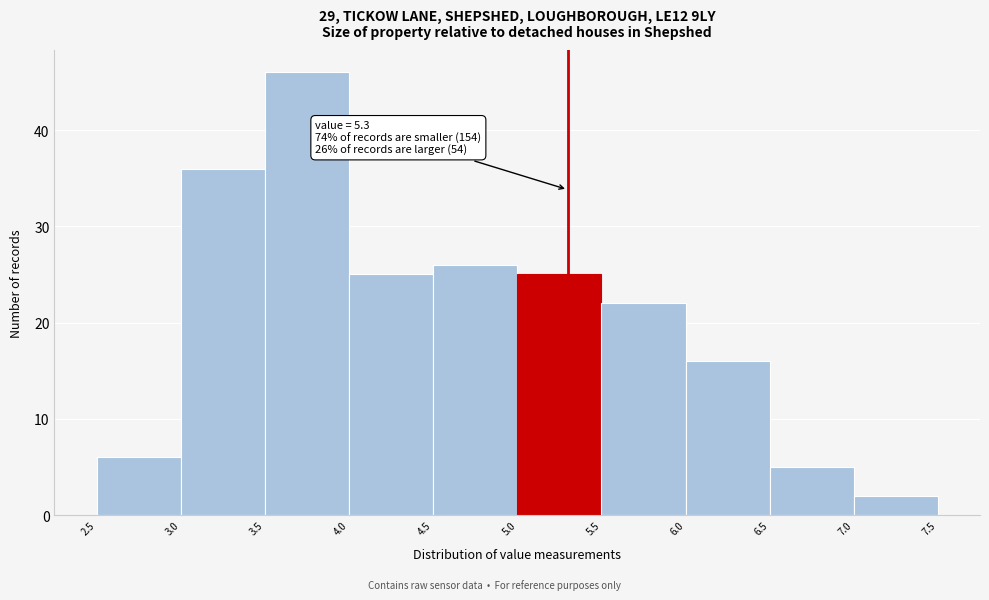

Which range on the x-axis has the tallest bar?

3.5 to 4.0